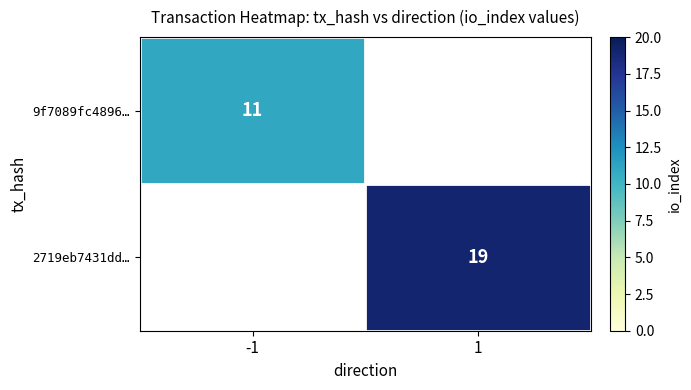

The value of 2719eb7431dd… at 1 is 19. True or false?

True